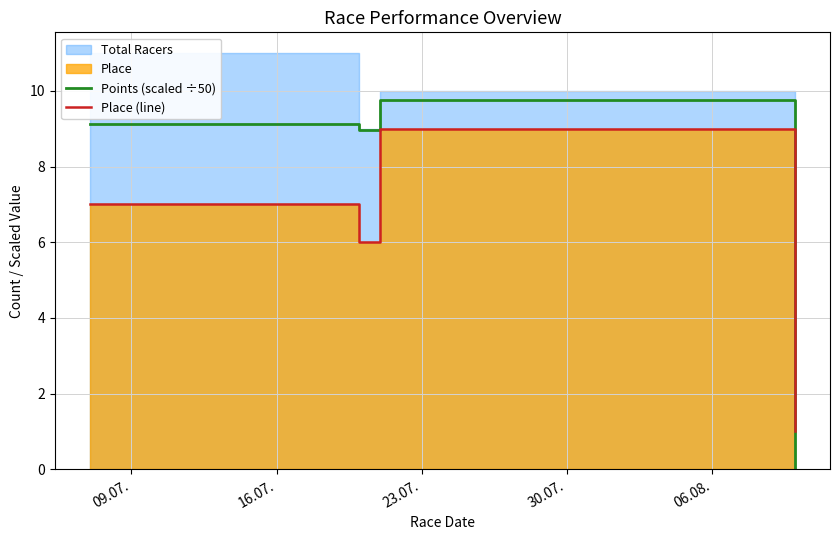

Which series has the widest spread of values?

Points (scaled ÷50)